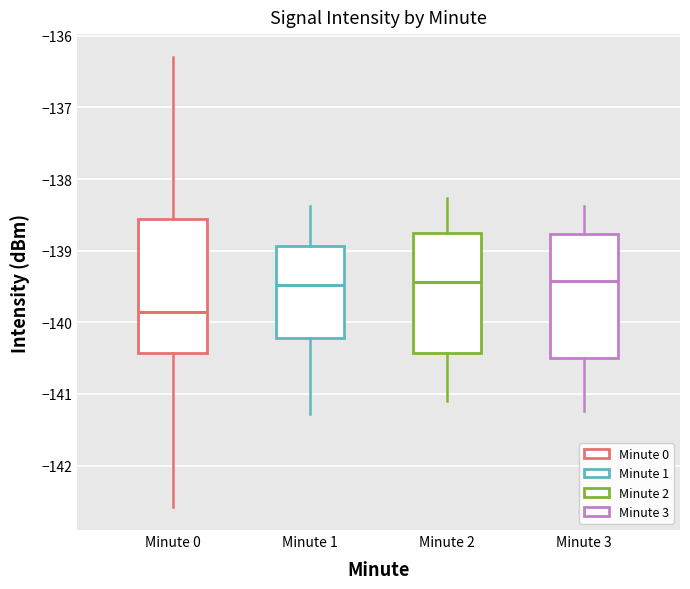

Which box has the lowest median line?

Minute 0